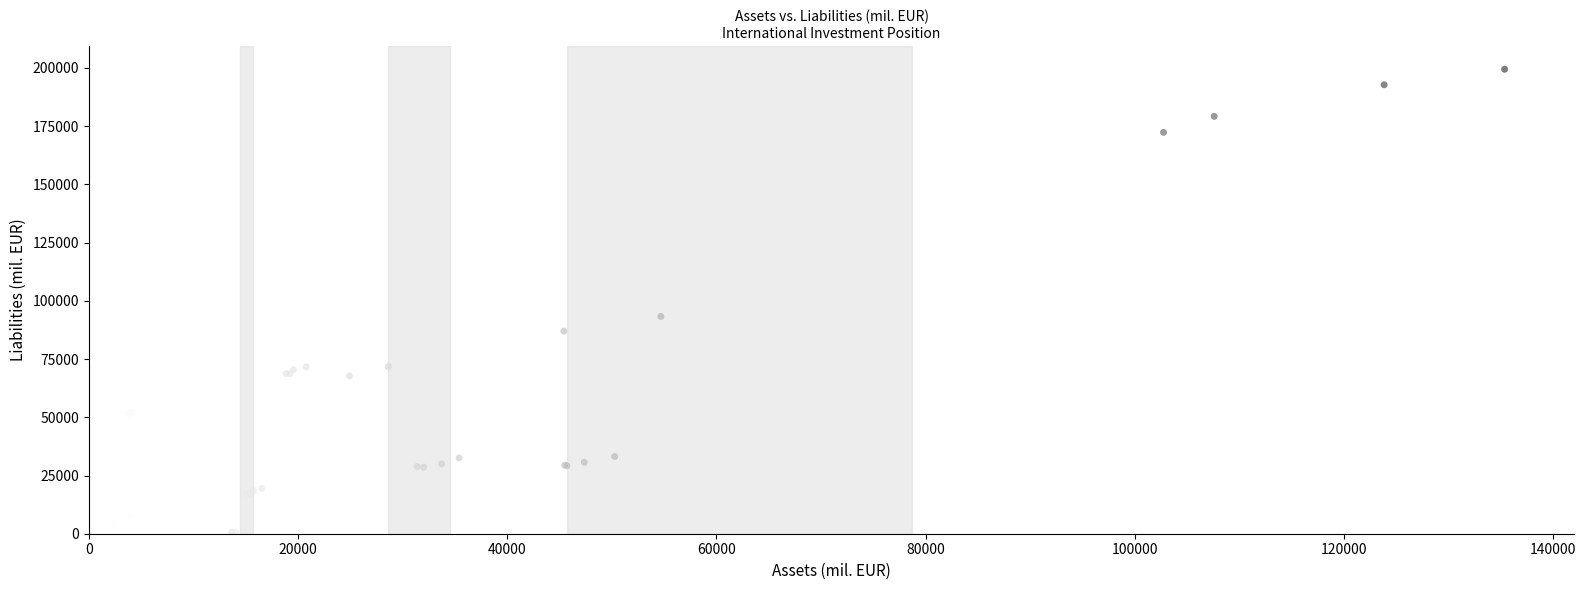

What Y value in the scatter plot is closest to 100024?

93292.9